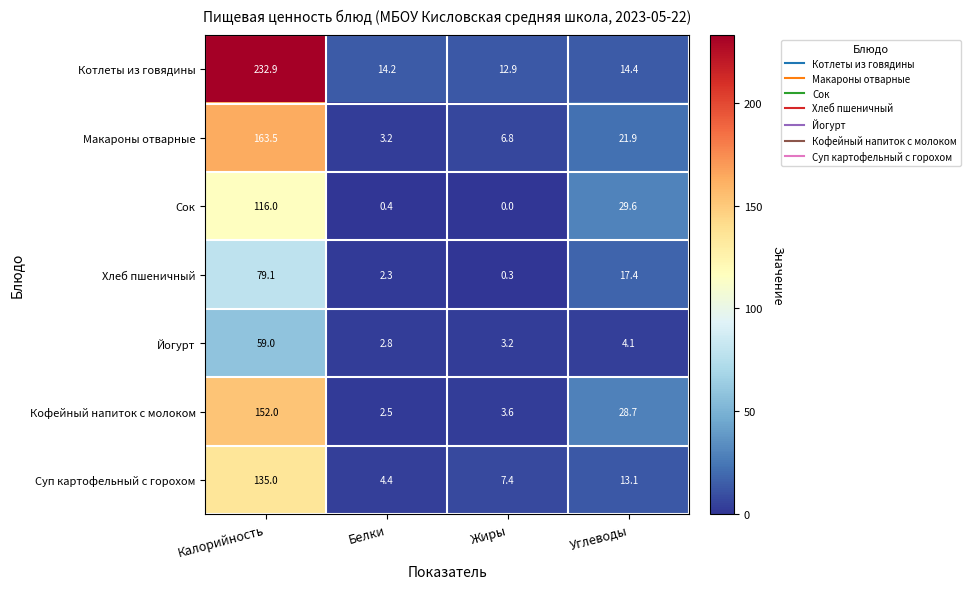

What is the sum of all Йогурт values?

69.1